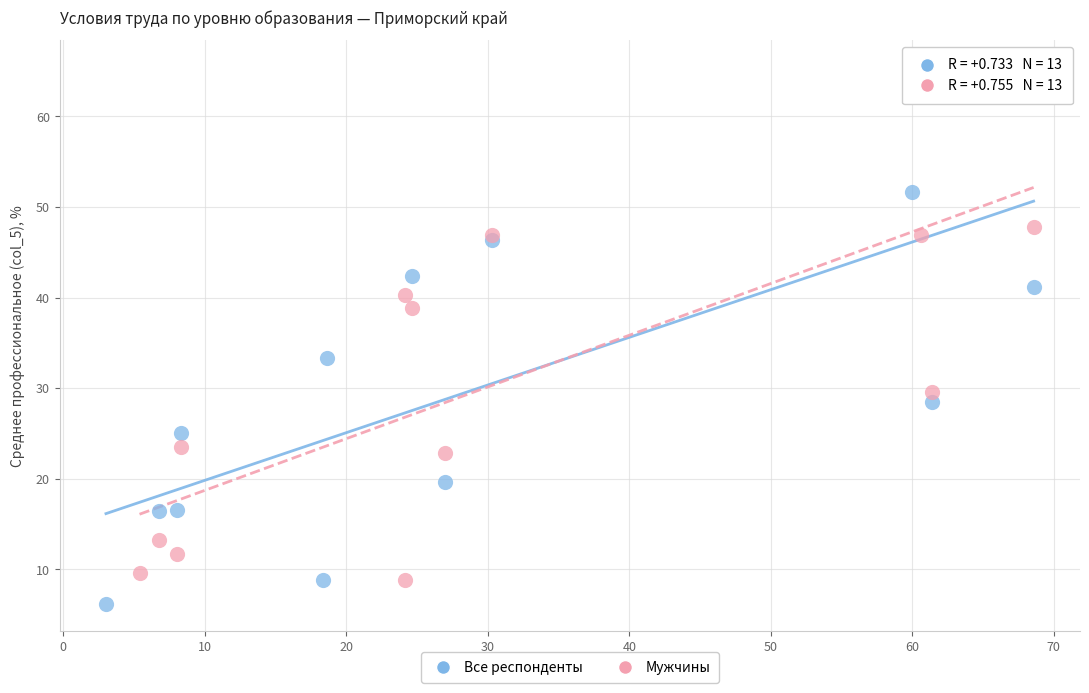

Which series contains the highest Y value?

Мужчины